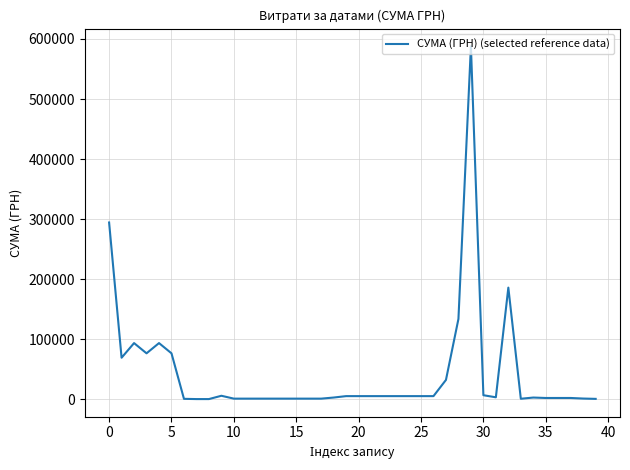

What is the maximum value shown in the chart?

587884.5